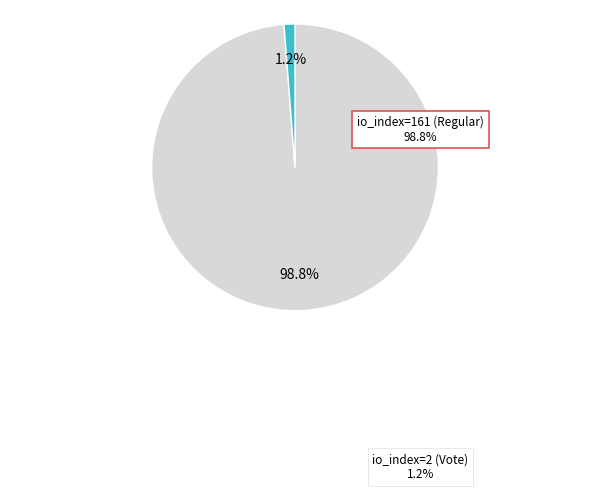

Which slice is the smallest?

io_index=2 (Vote)